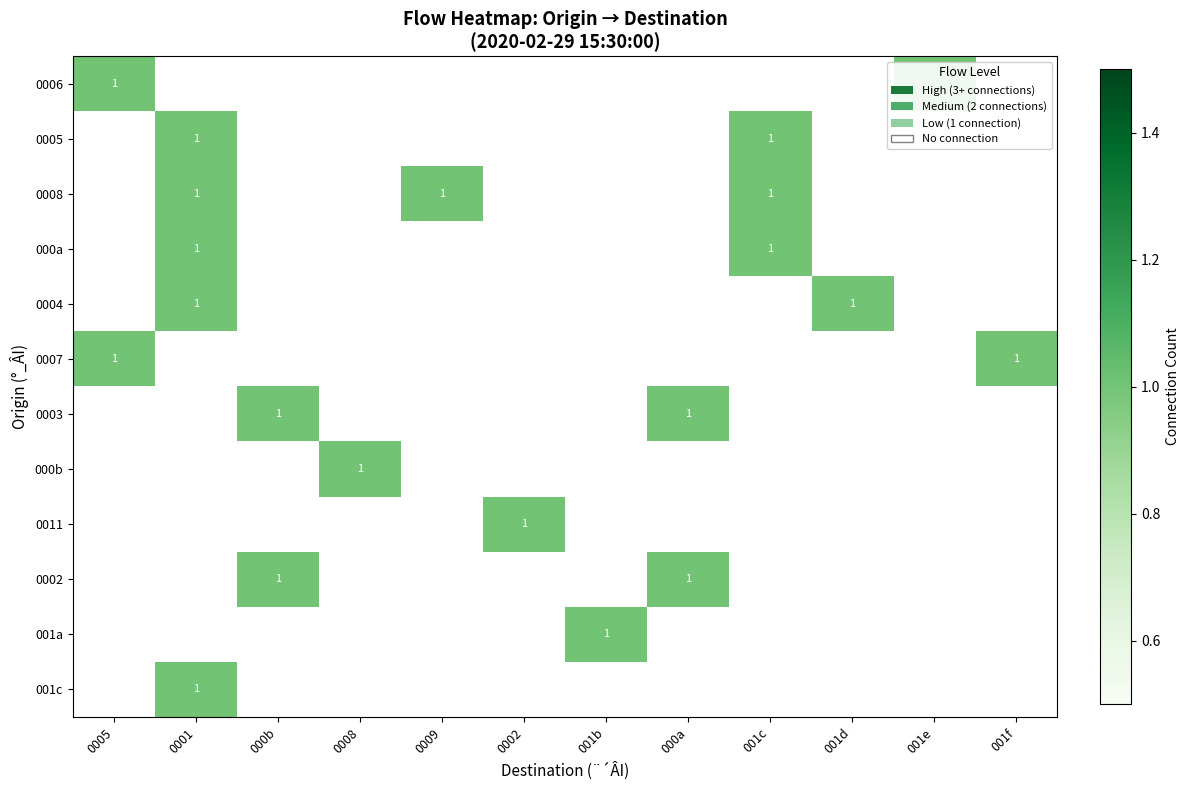

What is the difference between the maximum and minimum values in the 0007 series?

1